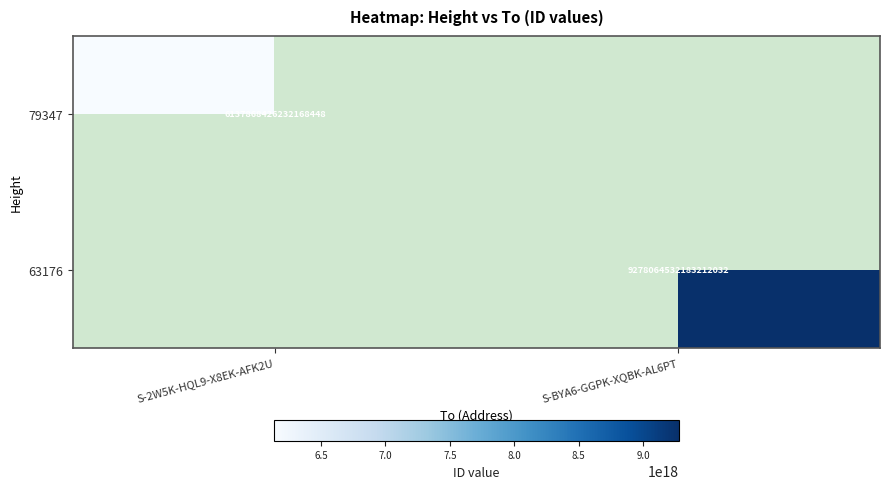

The value of 63176 at S-BYA6-GGPK-XQBK-AL6PT is 15718319264843849728.0. True or false?

False